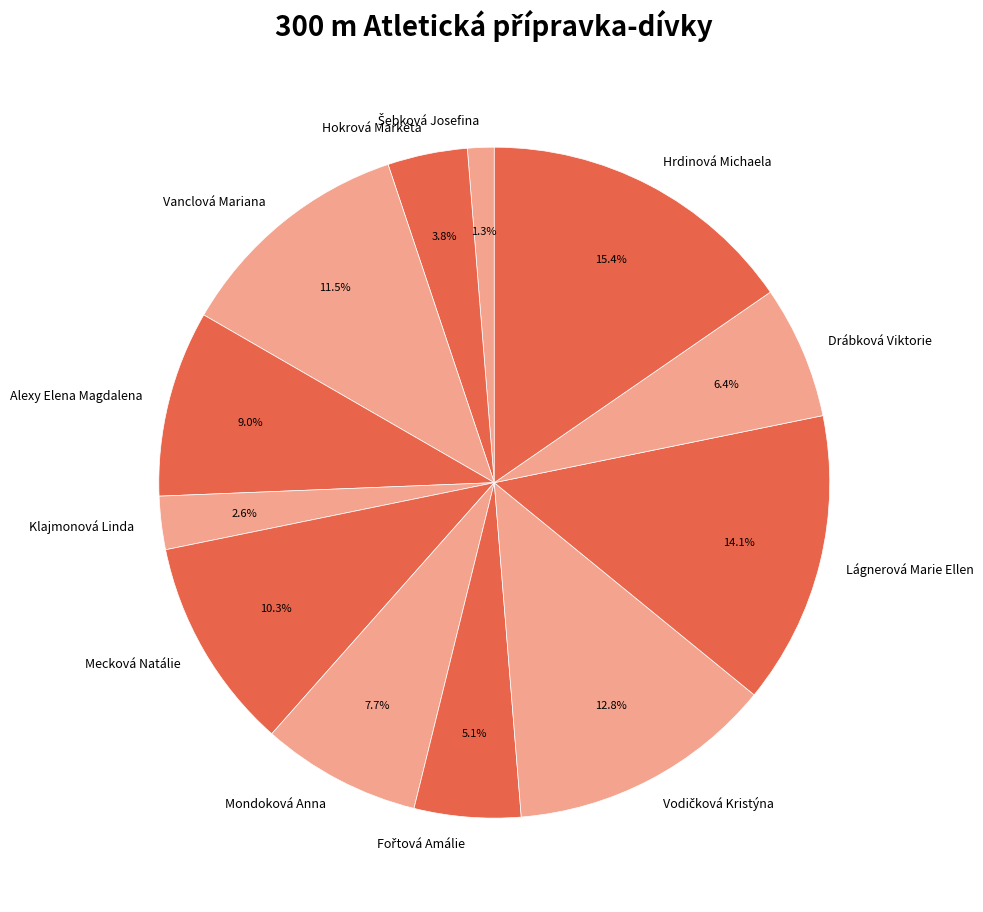

Which category has the biggest portion of the pie?

Hrdinová Michaela